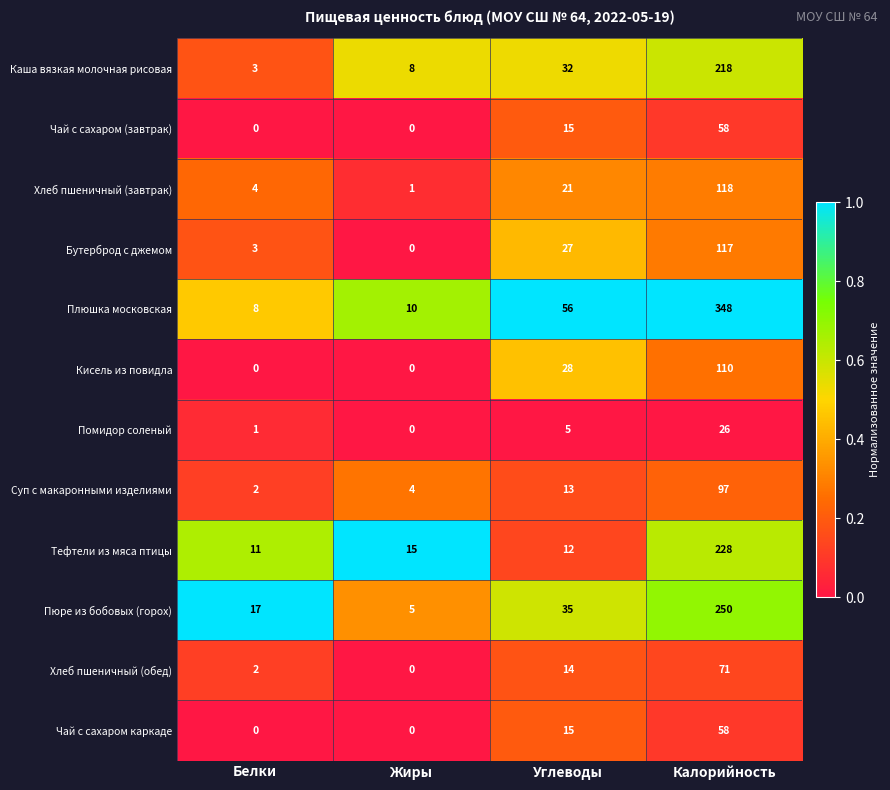

The Пюре из бобовых (горох) series shows 23 at Углеводы. True or false?

False